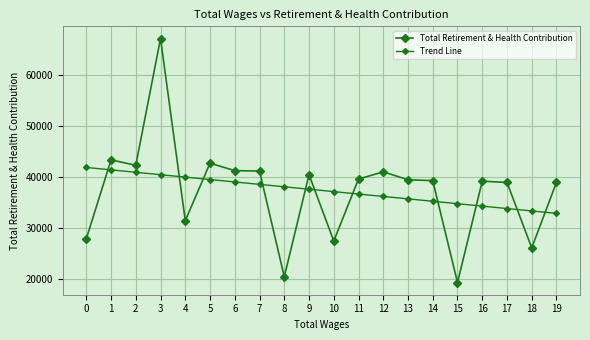

Is it true that Total Retirement & Health Contribution equals 27513.0 at 10?

True